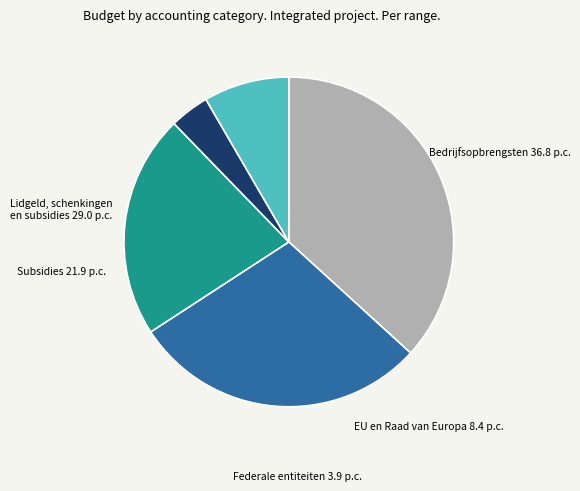

True or false: EU en Raad van Europa accounts for 8% of the total.

True